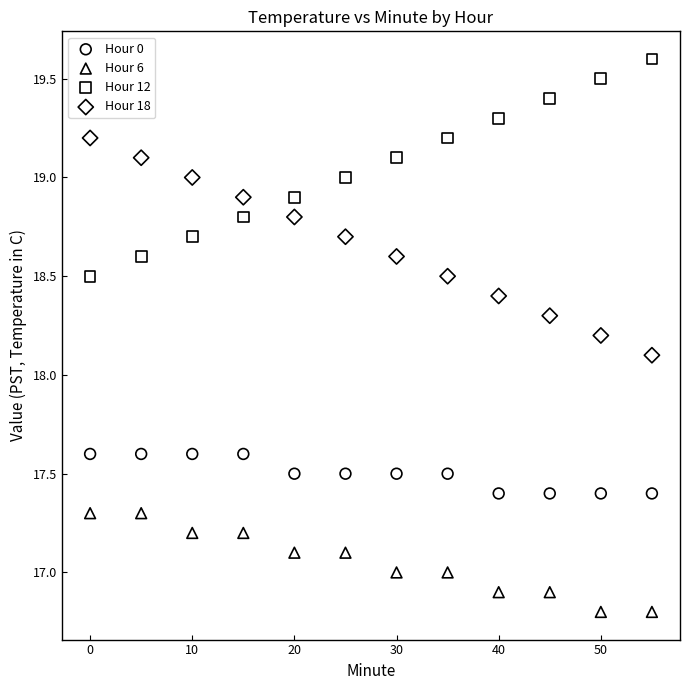

Which series reaches the maximum Y coordinate?

Hour 12